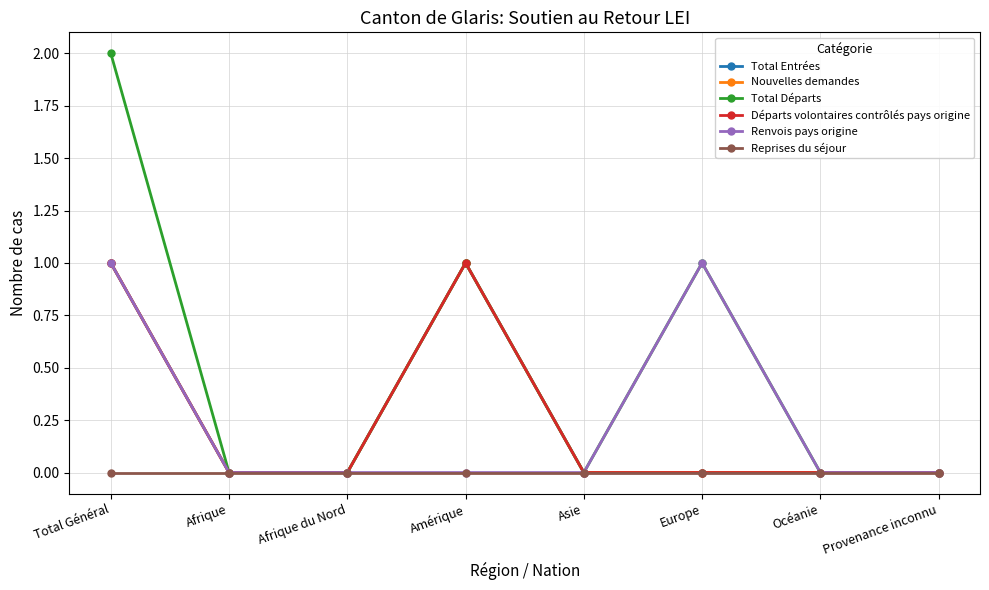

How many lines are shown in the chart?

6